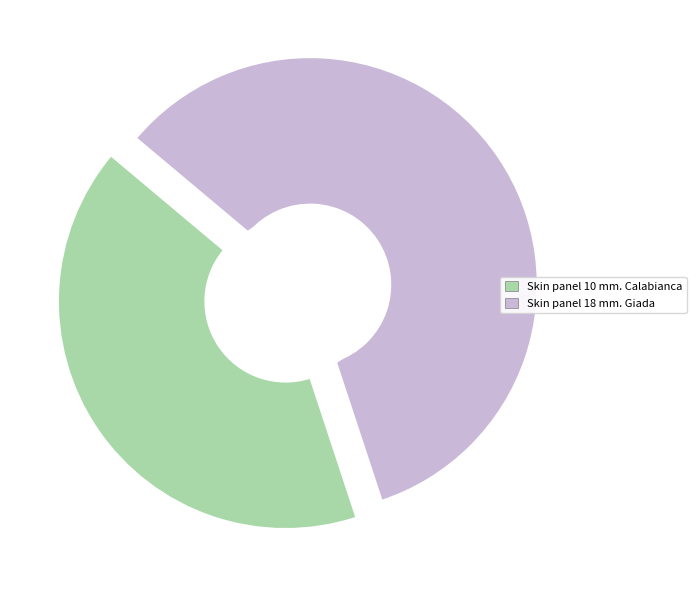

Is Skin panel 10 mm. Calabianca the majority of the pie?

No